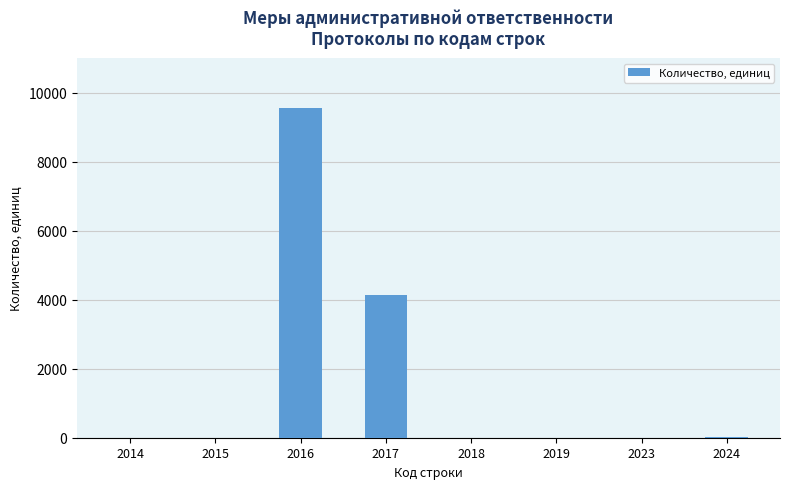

Which category has the highest value across all series?

2016